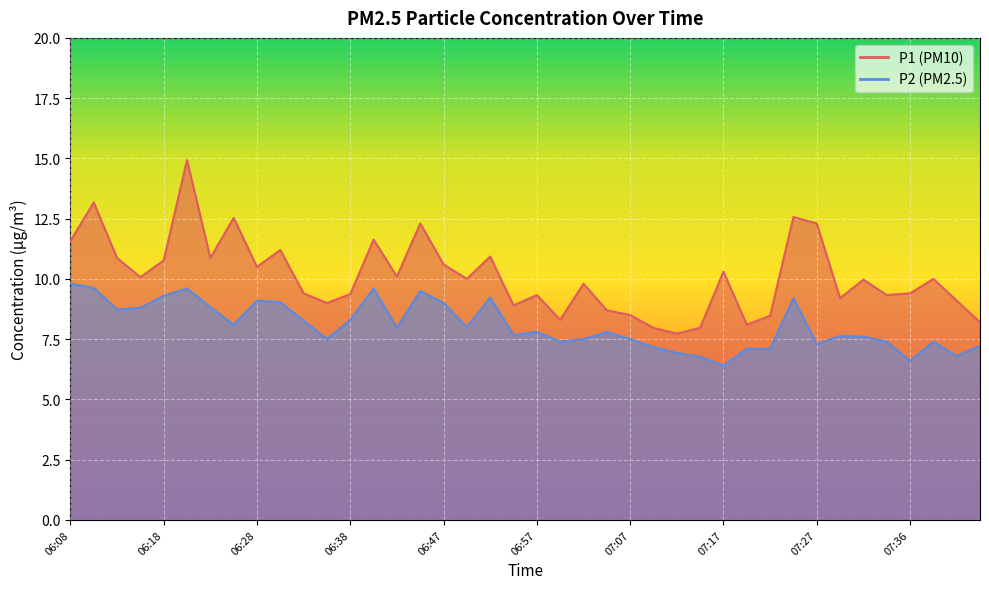

What is the greatest value displayed?

14.9